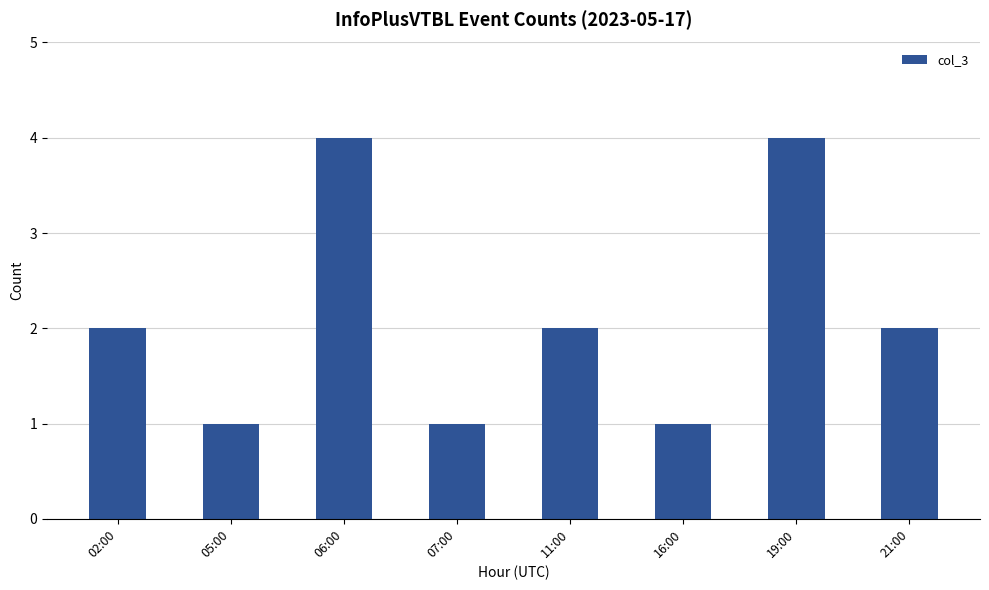

What is the ratio of the value at 05:00 to the value at 07:00?

1.0